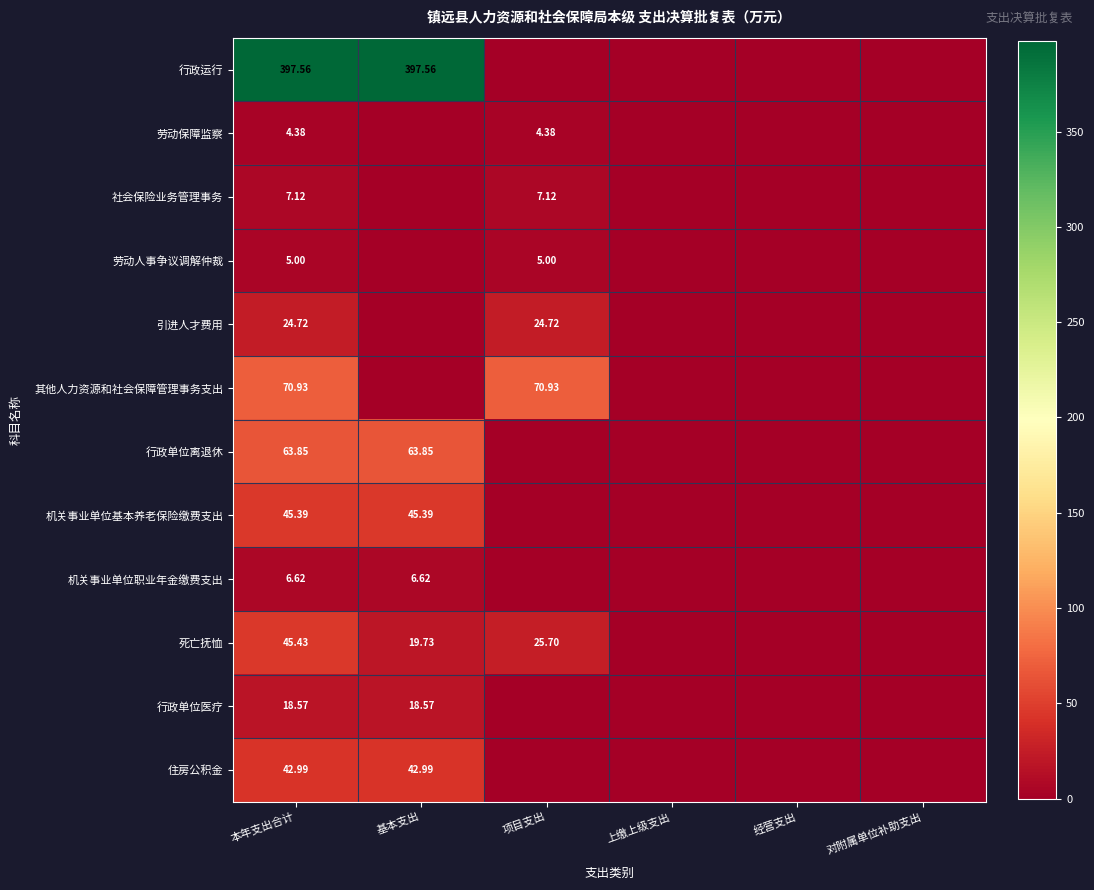

Which series changed the most between 本年支出合计 and 对附属单位补助支出?

行政运行